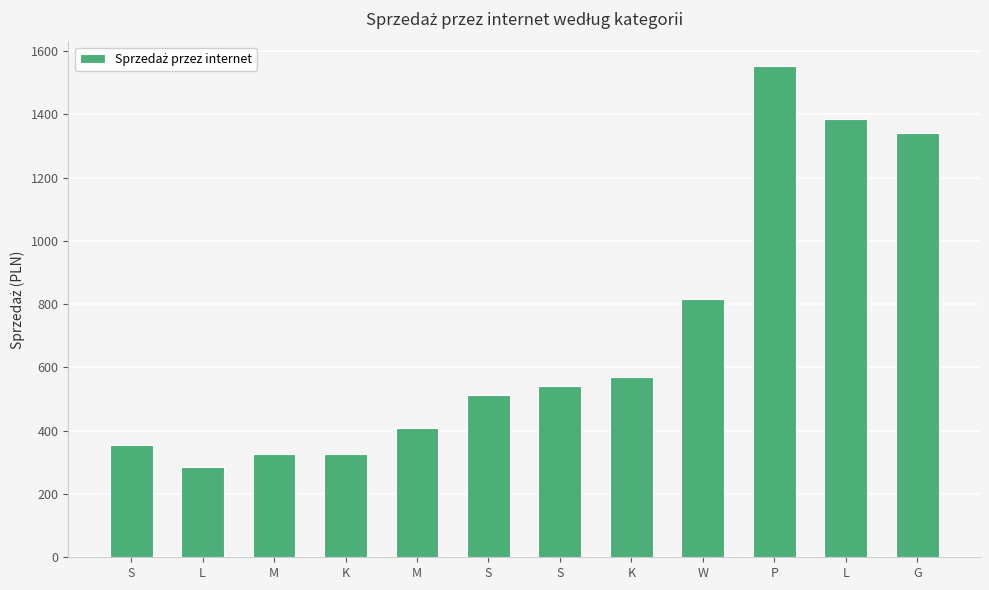

Does the chart contain any negative values?

No